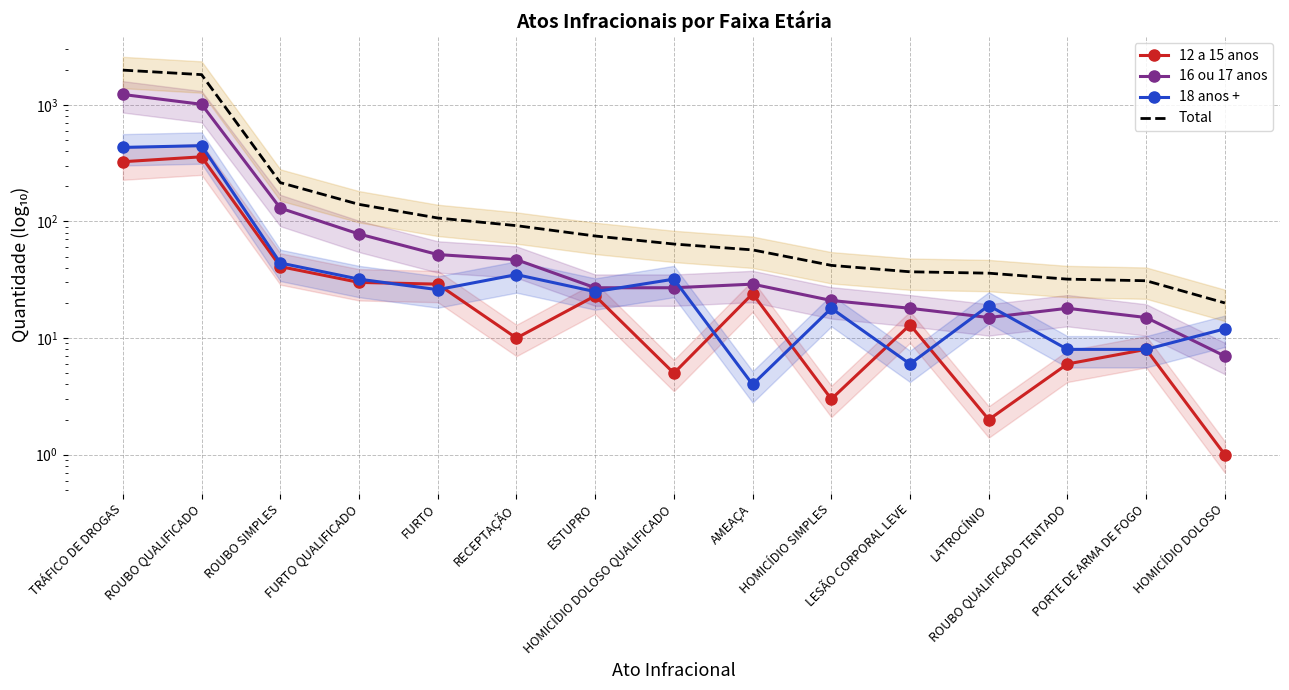

True or false: Total and 12 a 15 anos intersect in this chart.

False